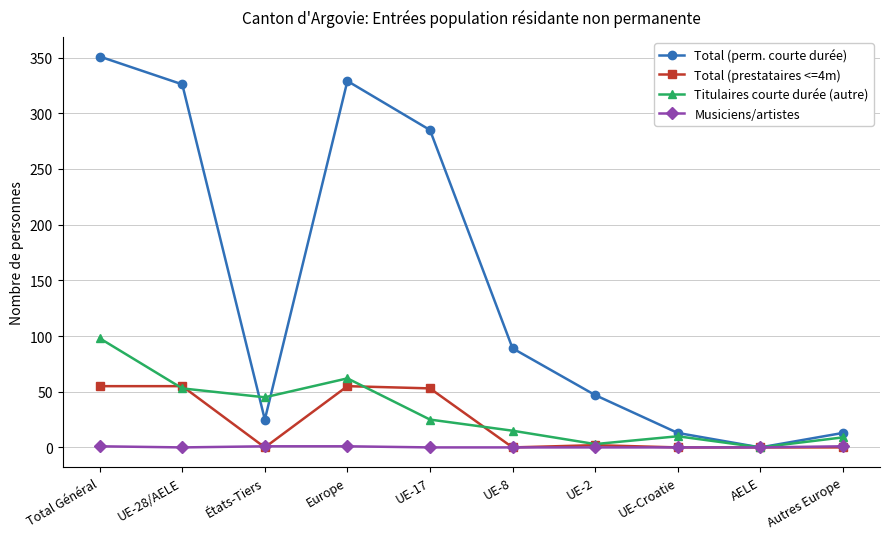

Where is Total (perm. courte durée) nearest to the value 175?

UE-8